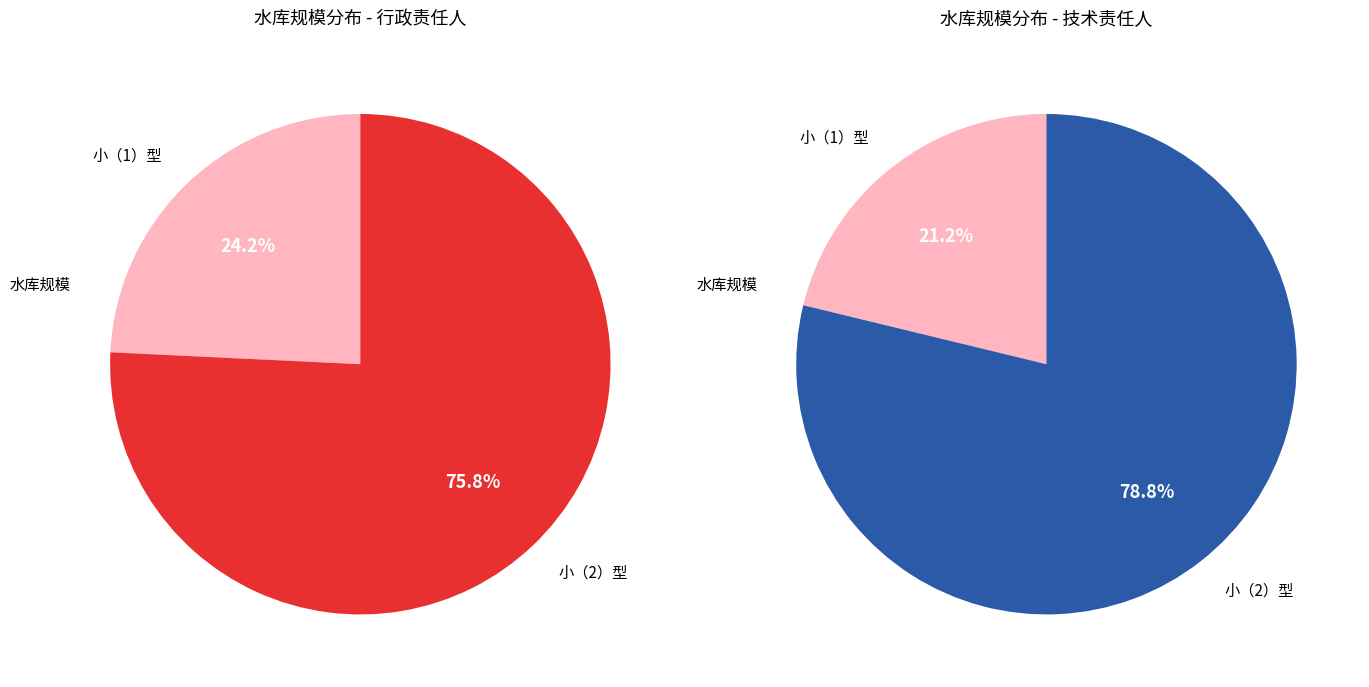

What percentage do 小（2）型 and 小（1）型 together represent?

100.0%